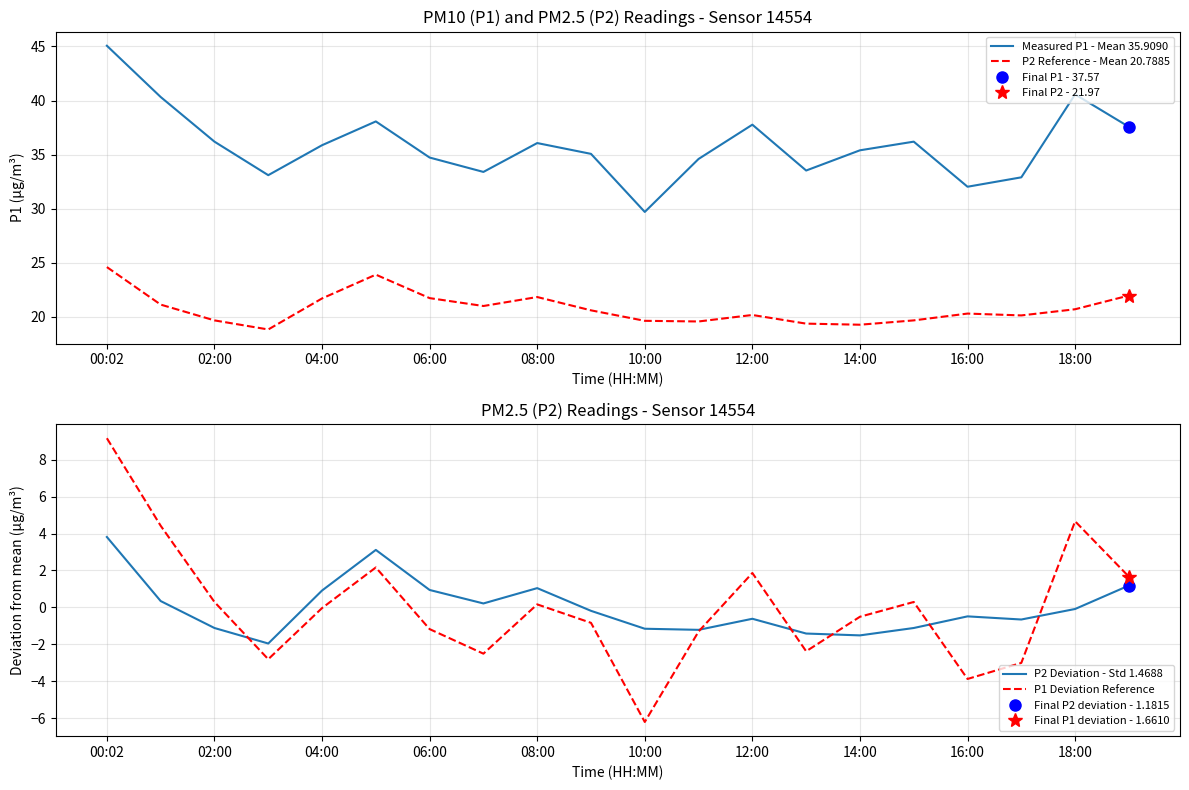

In P1 Deviation Reference, how many points are higher than both neighbors (excluding endpoints)?

5